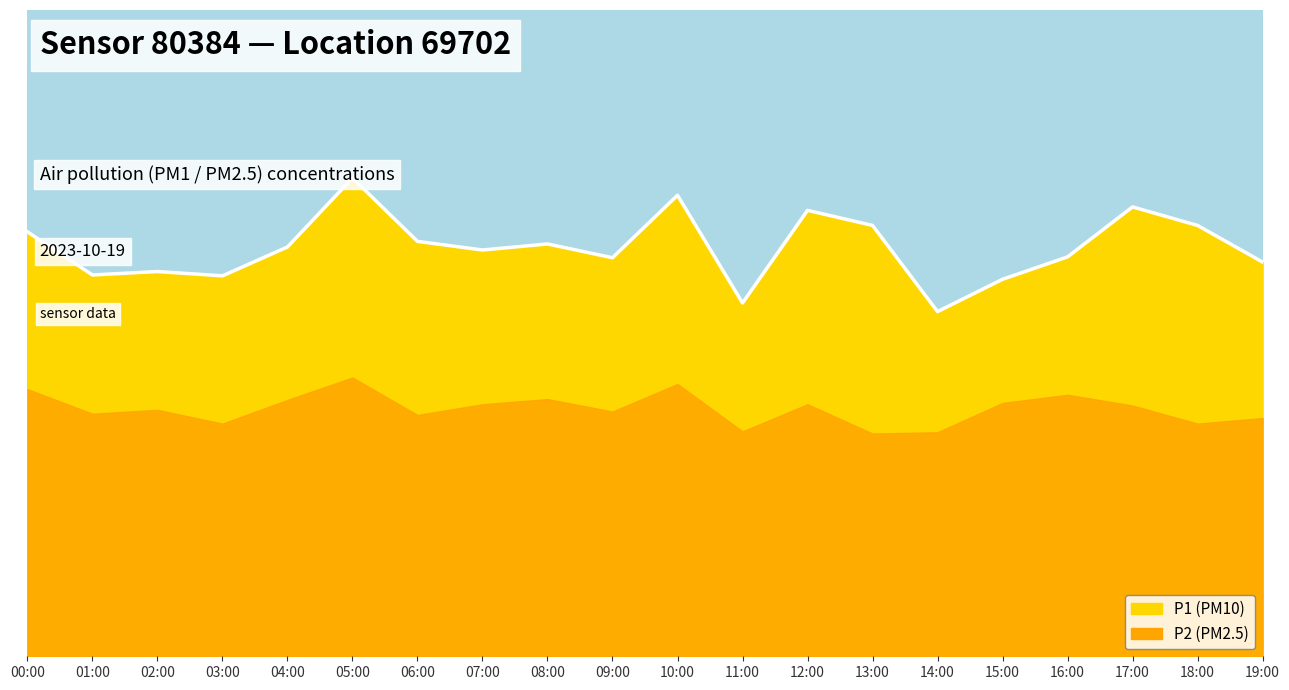

What is the maximum value shown in the chart?

11.1